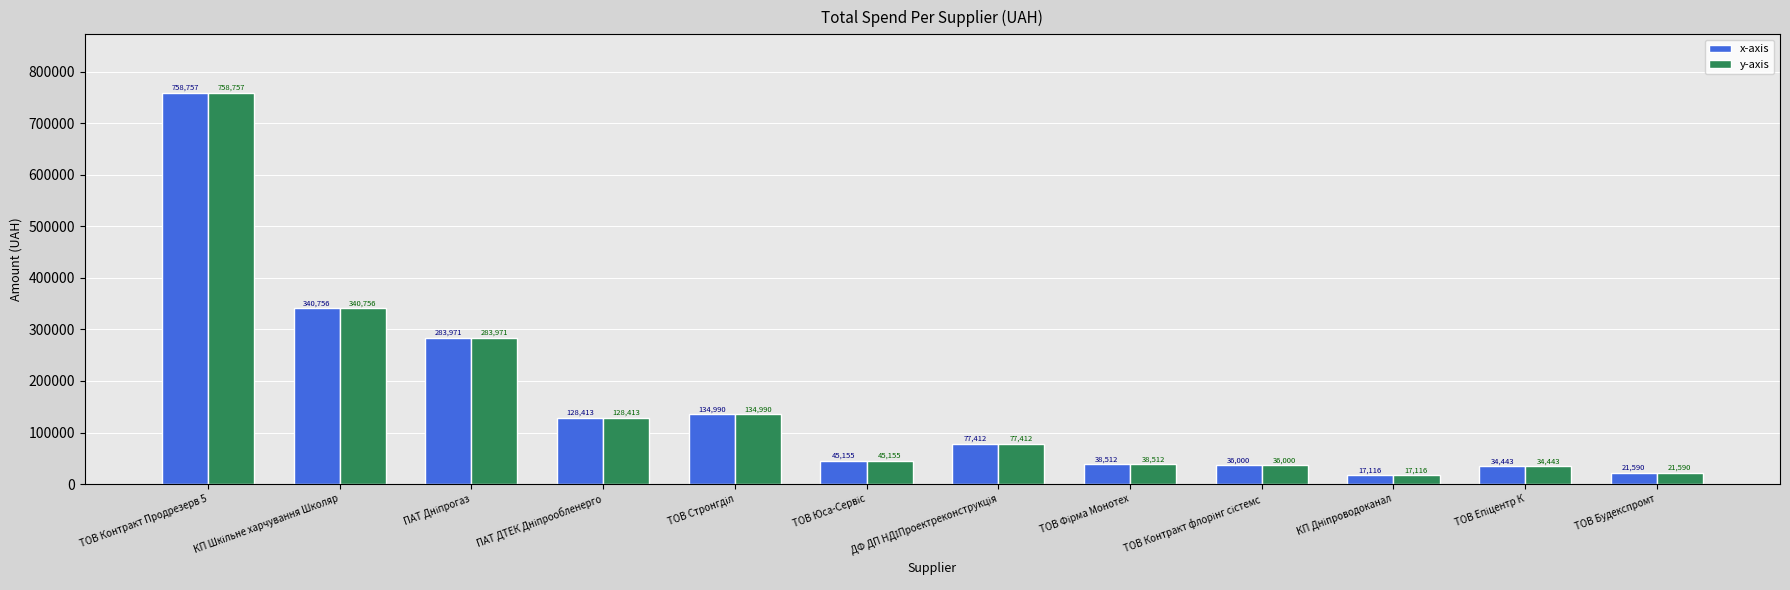

Does the chart contain any negative values?

No